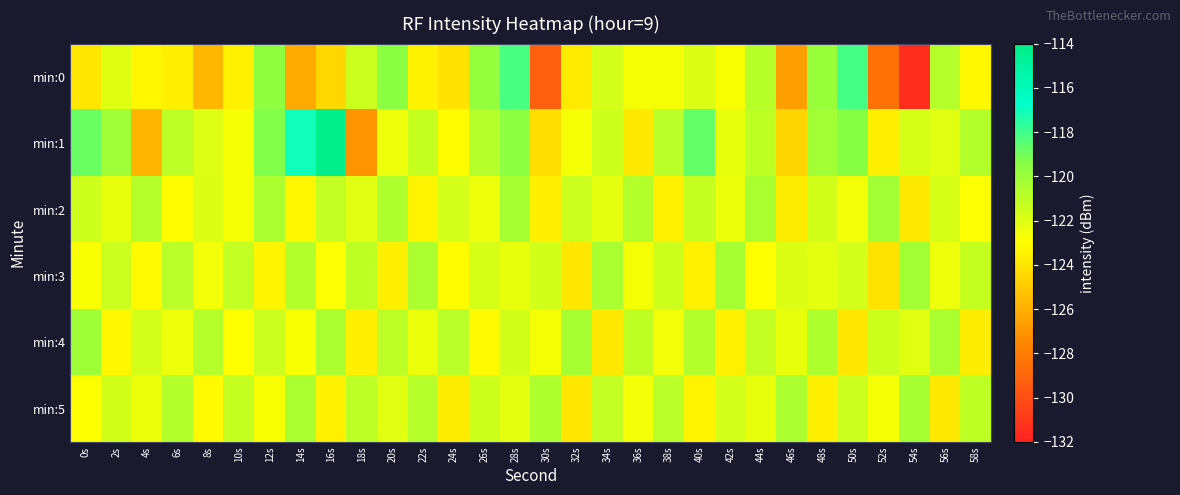

List the series in order of their peak value, lowest first.

min:5, min:2, min:3, min:4, min:0, min:1